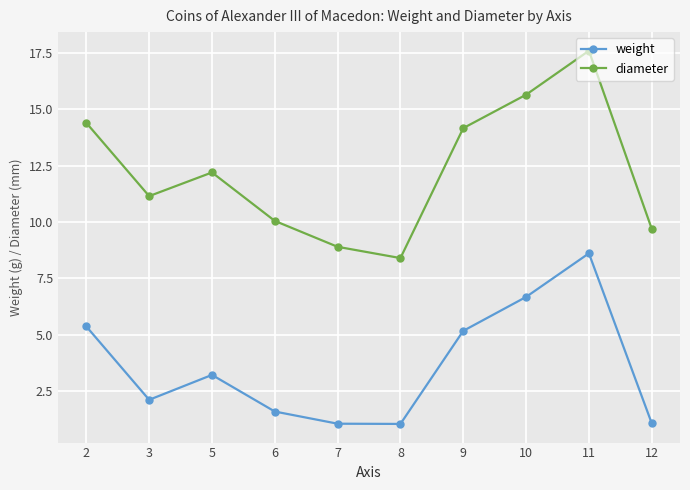

In weight, how many points are higher than both neighbors (excluding endpoints)?

2